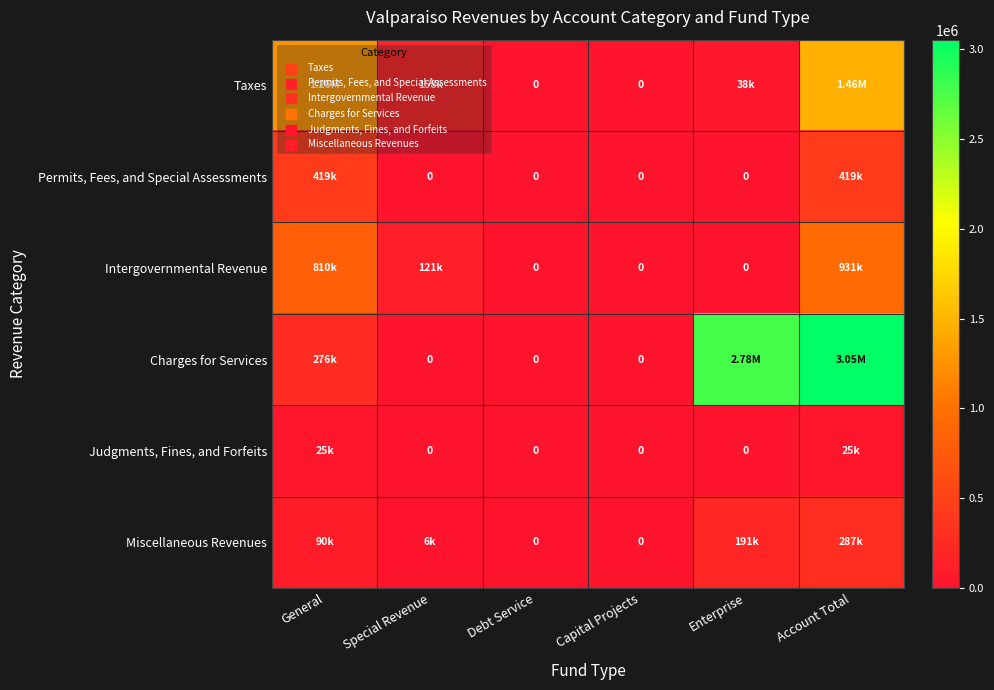

What is the average value of the Taxes series?

487070